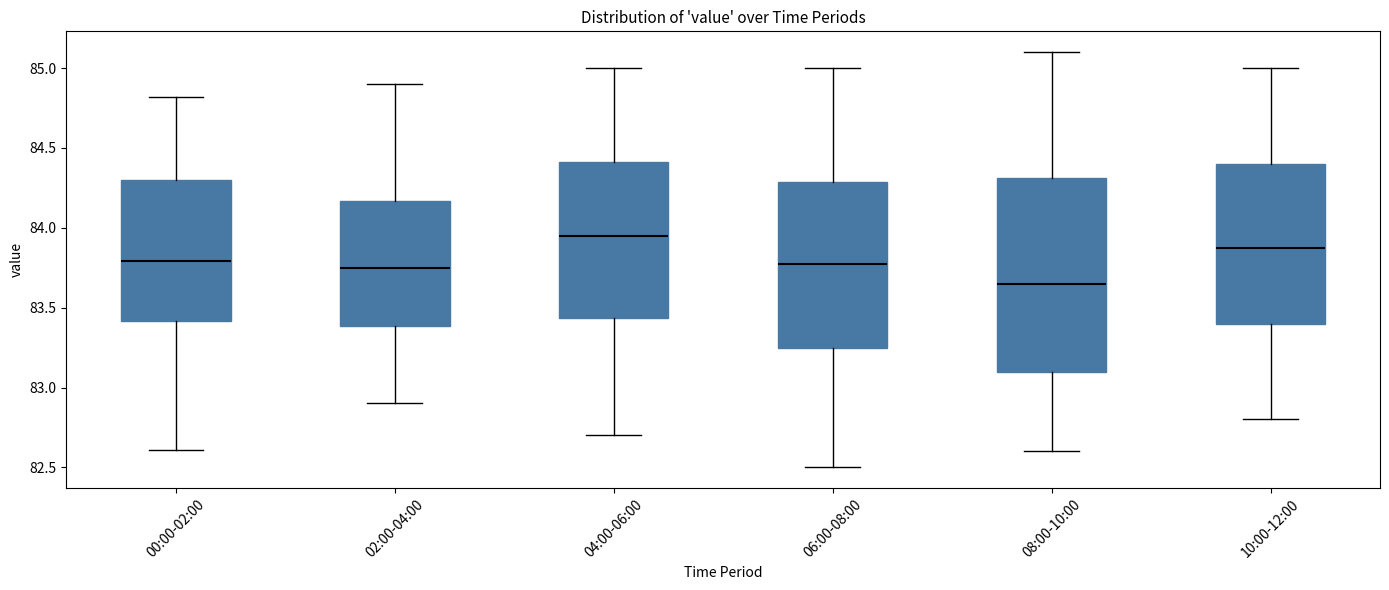

Comparing the boxes themselves (not the whiskers), which one is the tallest?

08:00-10:00